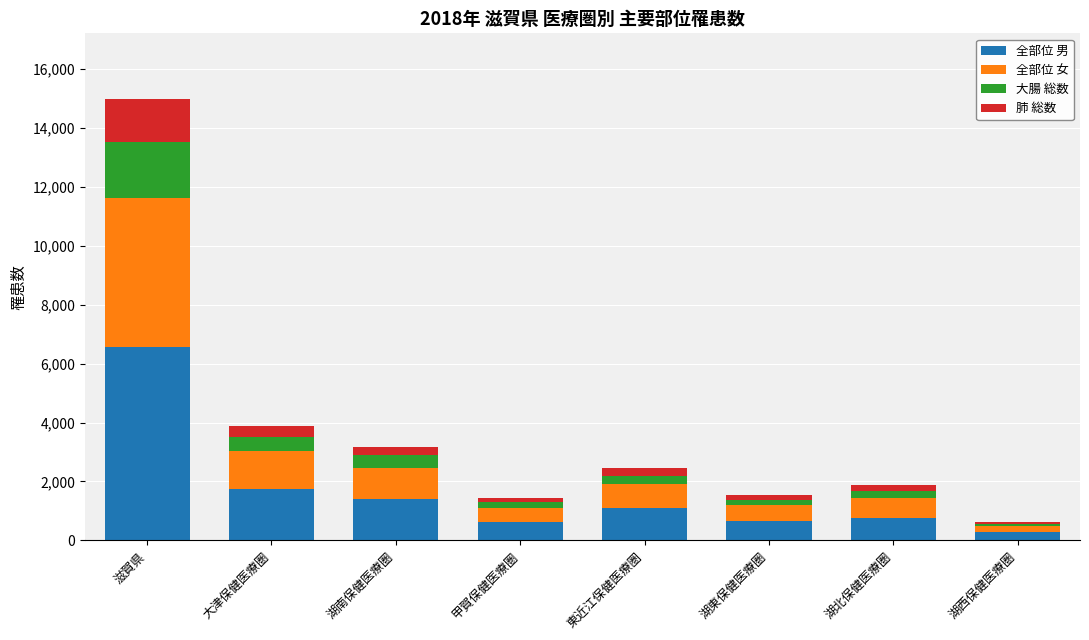

What is the maximum value for 全部位 男?

6575